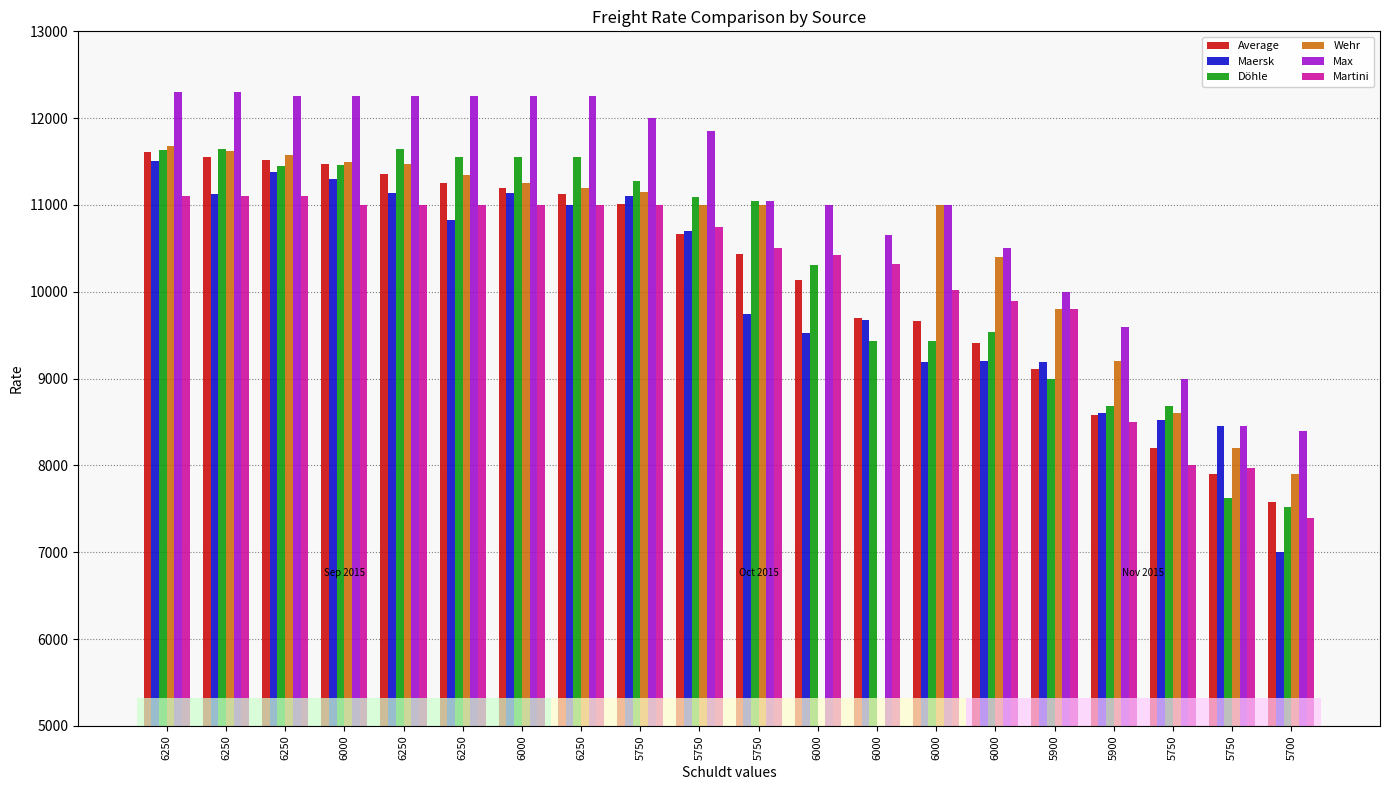

Which has a higher value, 6250 or 5750?

6250